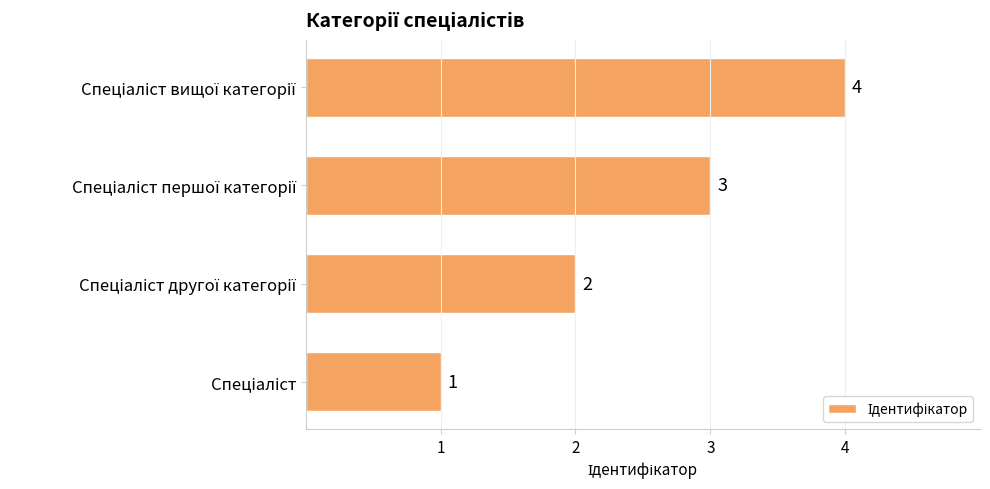

What is the difference between the second highest and second lowest values?

1